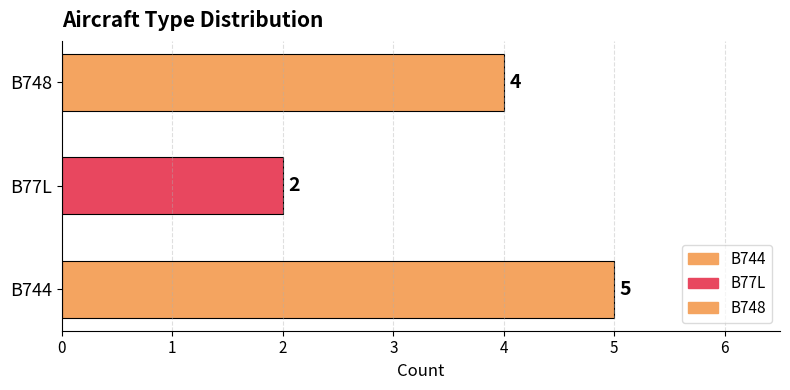

Where is the data nearest to the value 3?

B77L